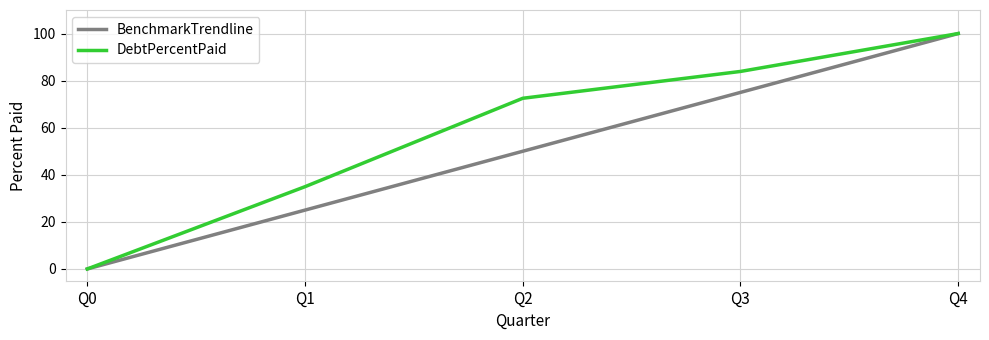

True or false: DebtPercentPaid has more than 0 interior local peaks.

False